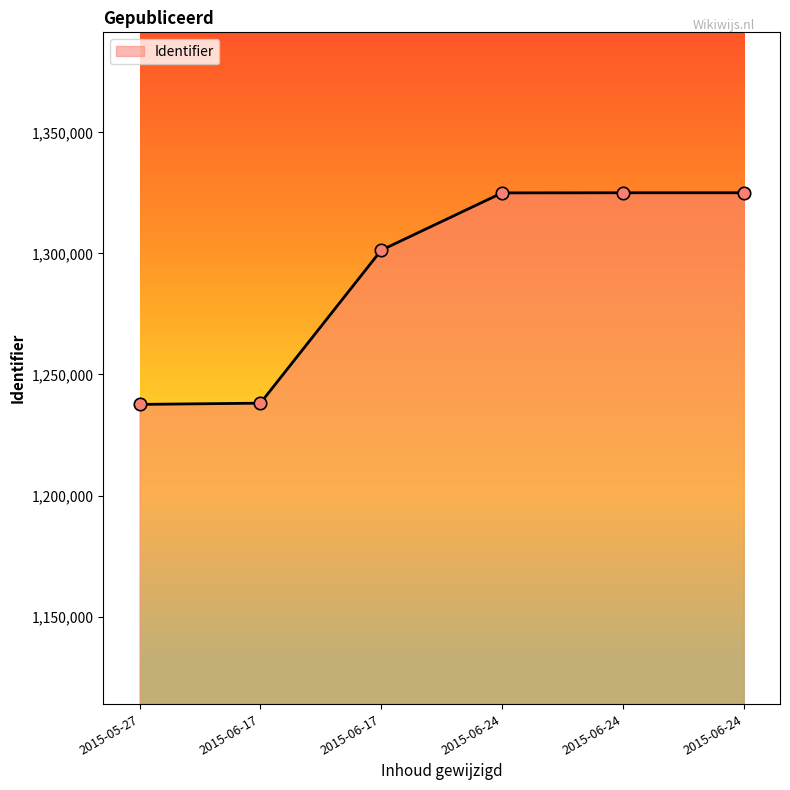

How many values are below 1324976?

3